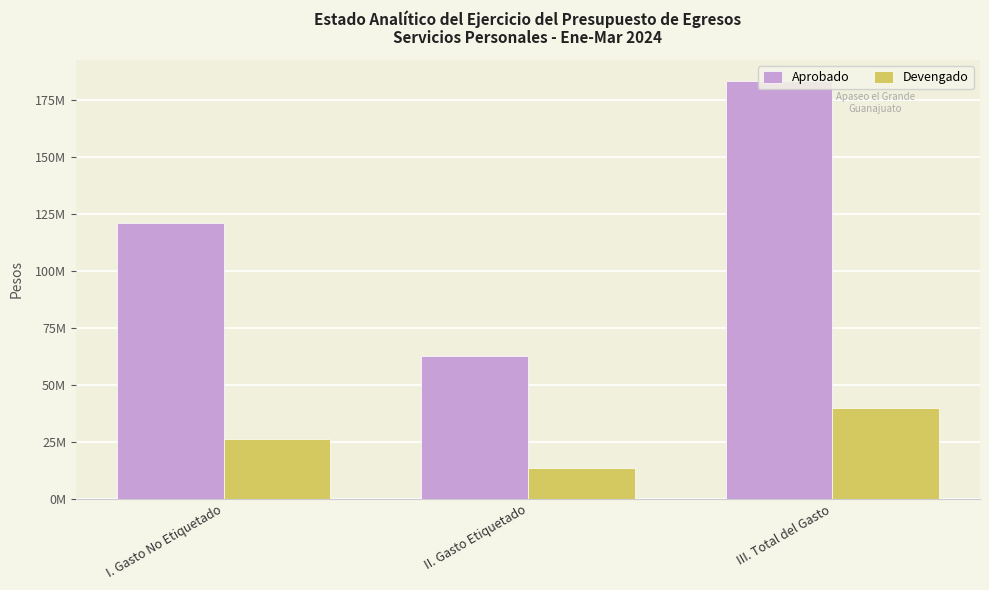

Read the Aprobado value at I. Gasto No Etiquetado.

120839530.8